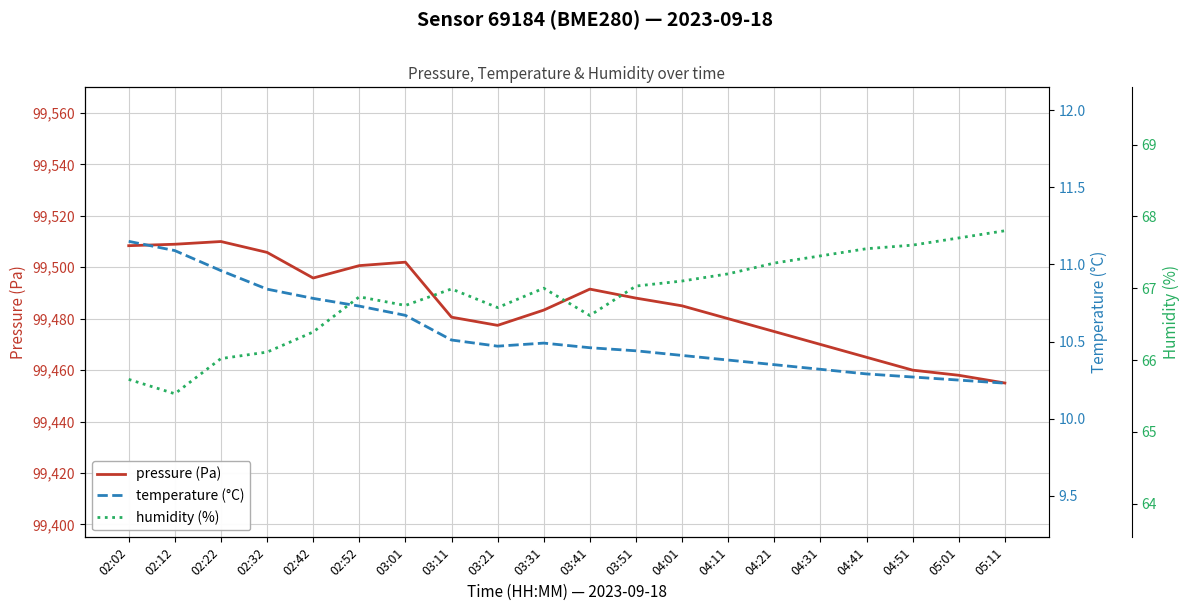

Count the number of categories in the chart.

20